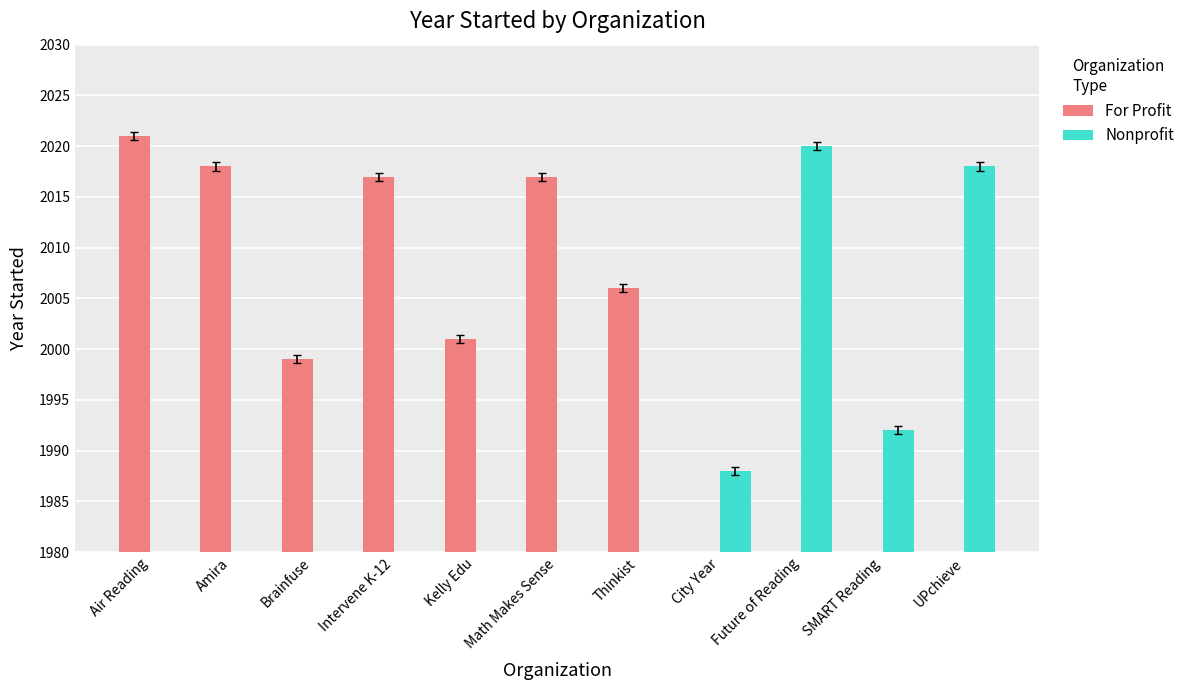

What is the value of the Nonprofit bar at the 8th from the left?

1988